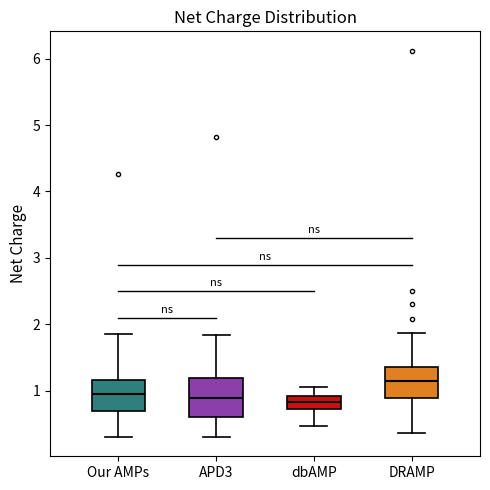

Reading left to right, transcribe this box plot: for each box, give where its median line is, the range the box spans, and where its two whiskers end, as read against the y-axis. The values are not printed on the chart, so give them approximately, as read against the axis.

Our AMPs: median 0.9, box 0.7 to 1.2, whiskers 0.3 to 1.8
APD3: median 0.9, box 0.6 to 1.2, whiskers 0.3 to 1.8
dbAMP: median 0.8, box 0.7 to 0.9, whiskers 0.5 to 1.1
DRAMP: median 1.2, box 0.9 to 1.4, whiskers 0.4 to 1.9